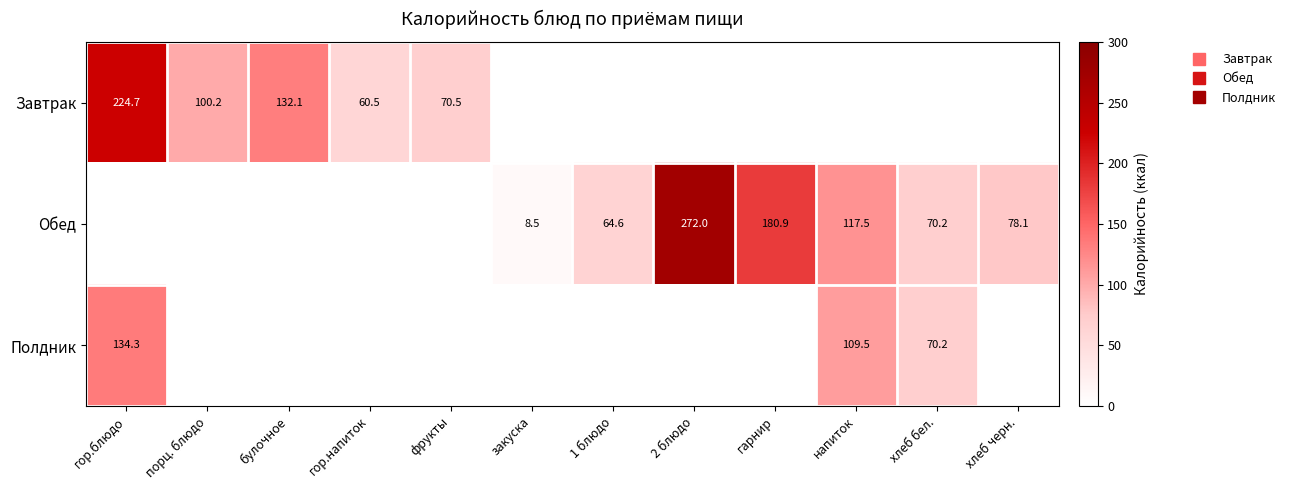

What is the approximate value of Полдник at напиток?

109.5